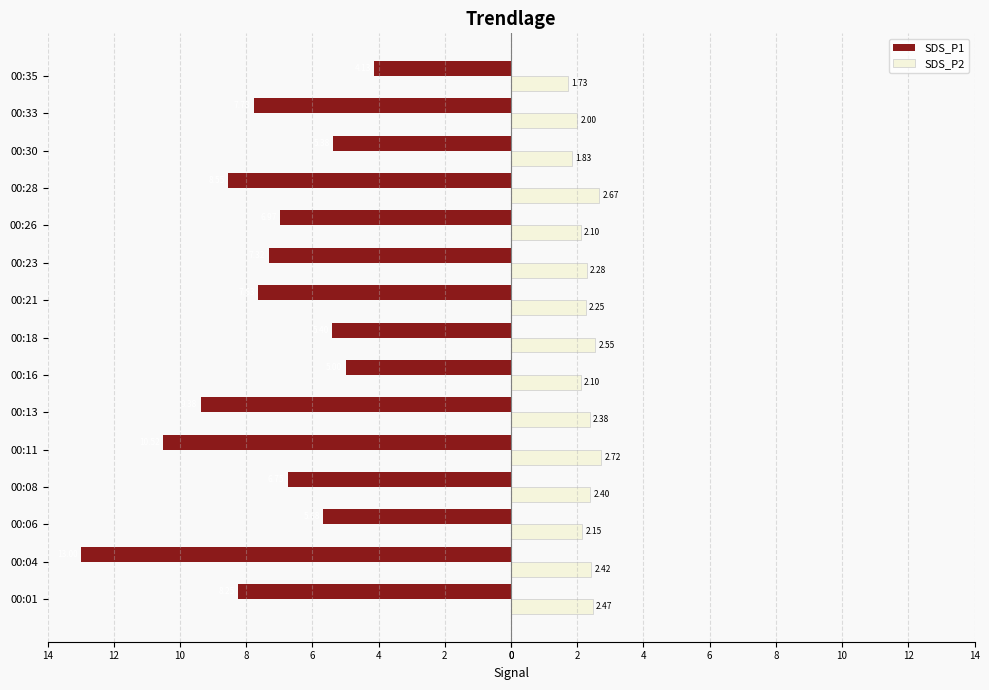

Reading left to right, what are all the values shown in this chart?

SDS_P1: -8.2	-13.0	-5.7	-6.8	-10.5	-9.4	-5.0	-5.4	-7.6	-7.3	-7.0	-8.6	-5.4	-7.8	-4.1
SDS_P2: 2.5	2.4	2.1	2.4	2.7	2.4	2.1	2.5	2.2	2.3	2.1	2.7	1.8	2.0	1.7